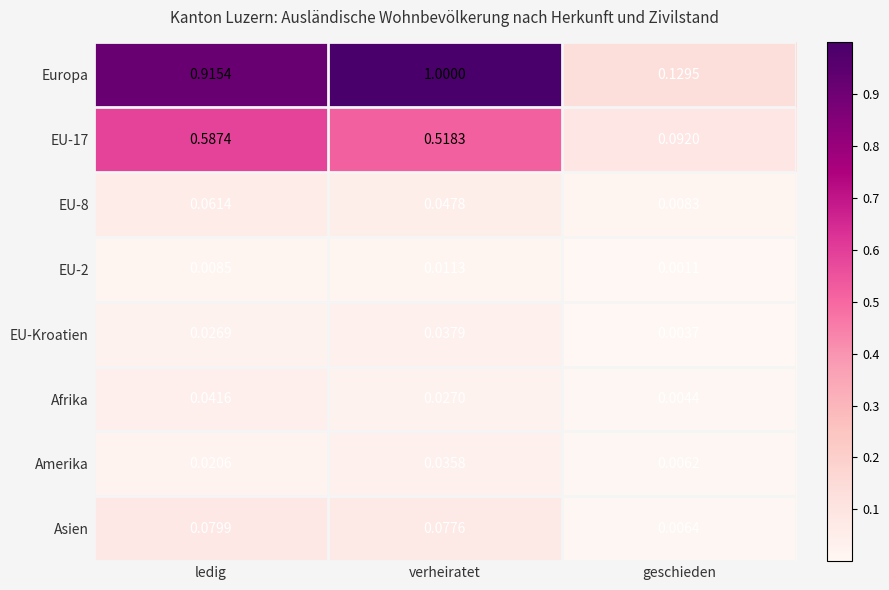

Rank the series by their maximum value, from lowest to highest.

EU-2, Amerika, EU-Kroatien, Afrika, EU-8, Asien, EU-17, Europa